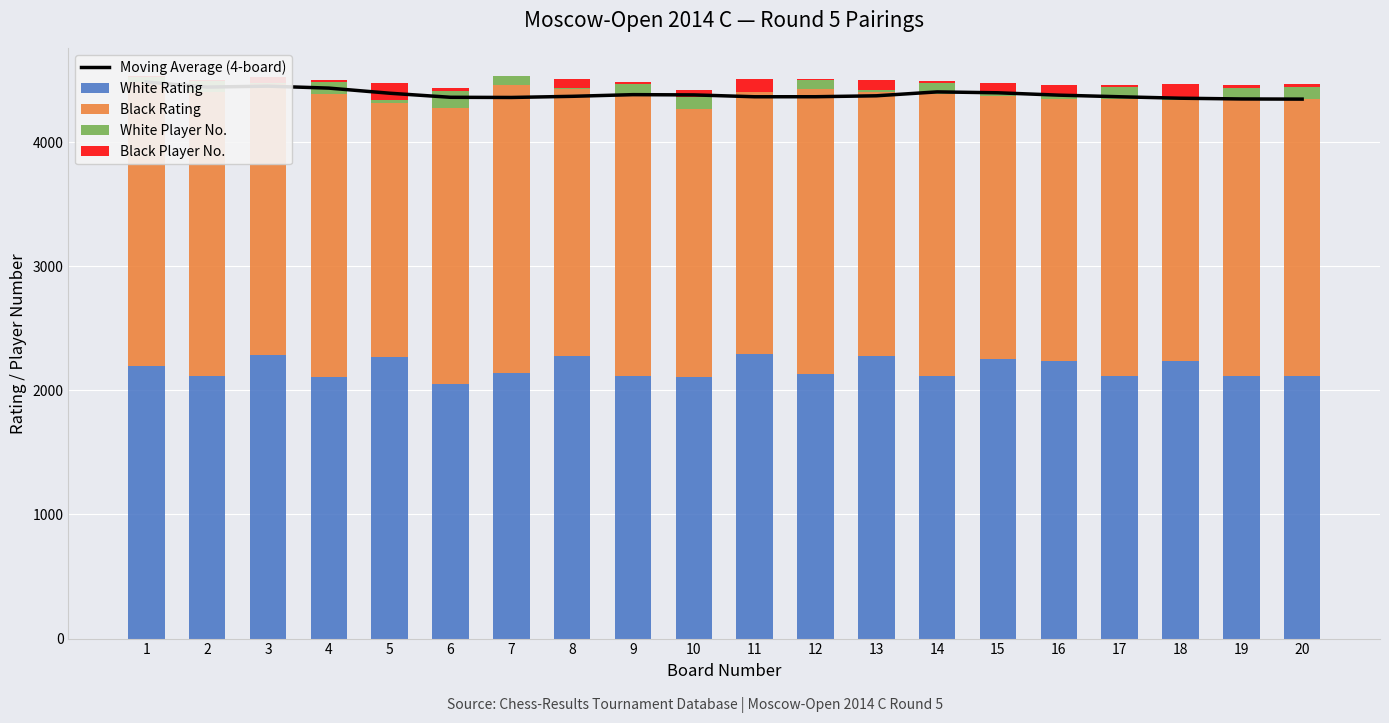

Reading right to left, transcribe all the data shown in this chart.

Moving Average (4-board): 4345.5	4346.8	4352.8	4364.5	4377.5	4396.5	4403.8	4372.2	4364.8	4364.5	4379.5	4381.5	4368.0	4358.8	4360.2	4393.0	4434.2	4450.0	4442.5	4483.0
White Rating: 2112.0	2114.0	2233.0	2116.0	2235.0	2251.0	2119.0	2273.0	2135.0	2293.0	2110.0	2112.0	2279.0	2140.0	2051.0	2268.0	2110.0	2281.0	2119.0	2193.0
Black Rating: 2232.0	2232.0	2109.0	2234.0	2114.0	2119.0	2270.0	2129.0	2290.0	2106.0	2153.0	2260.0	2145.0	2319.0	2220.0	2050.0	2277.0	2184.0	2283.0	2290.0
White Player No.: 96.0	92.0	24.0	90.0	22.0	20.0	83.0	16.0	73.0	6.0	99.0	95.0	14.0	69.0	136.0	18.0	100.0	12.0	86.0	40.0
Black Player No.: 27.0	25.0	101.0	23.0	91.0	85.0	17.0	78.0	7.0	102.0	55.0	19.0	66.0	1.0	31.0	138.0	15.0	43.0	11.0	9.0